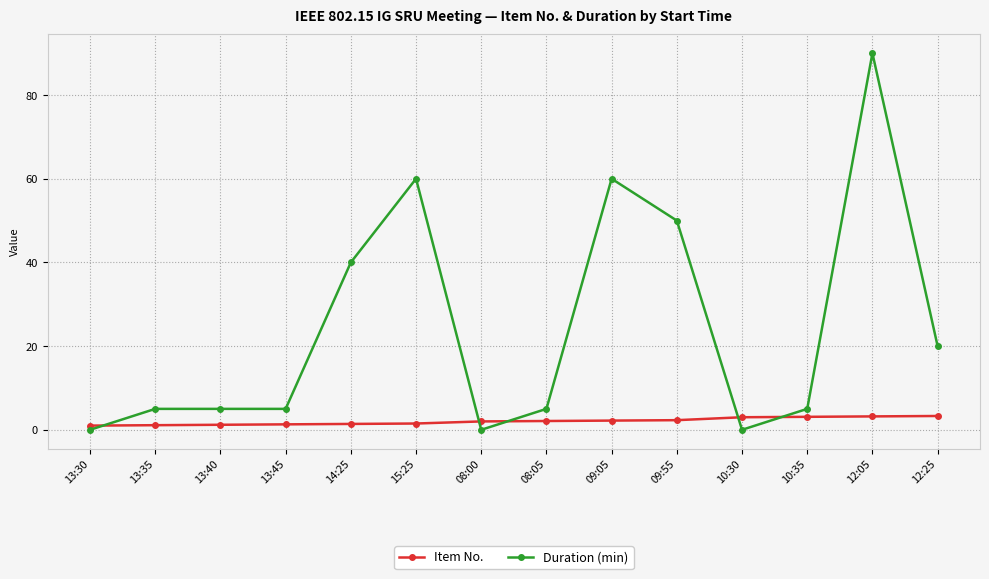

What is the value of the Item No. point at the 13th from the left?

3.2